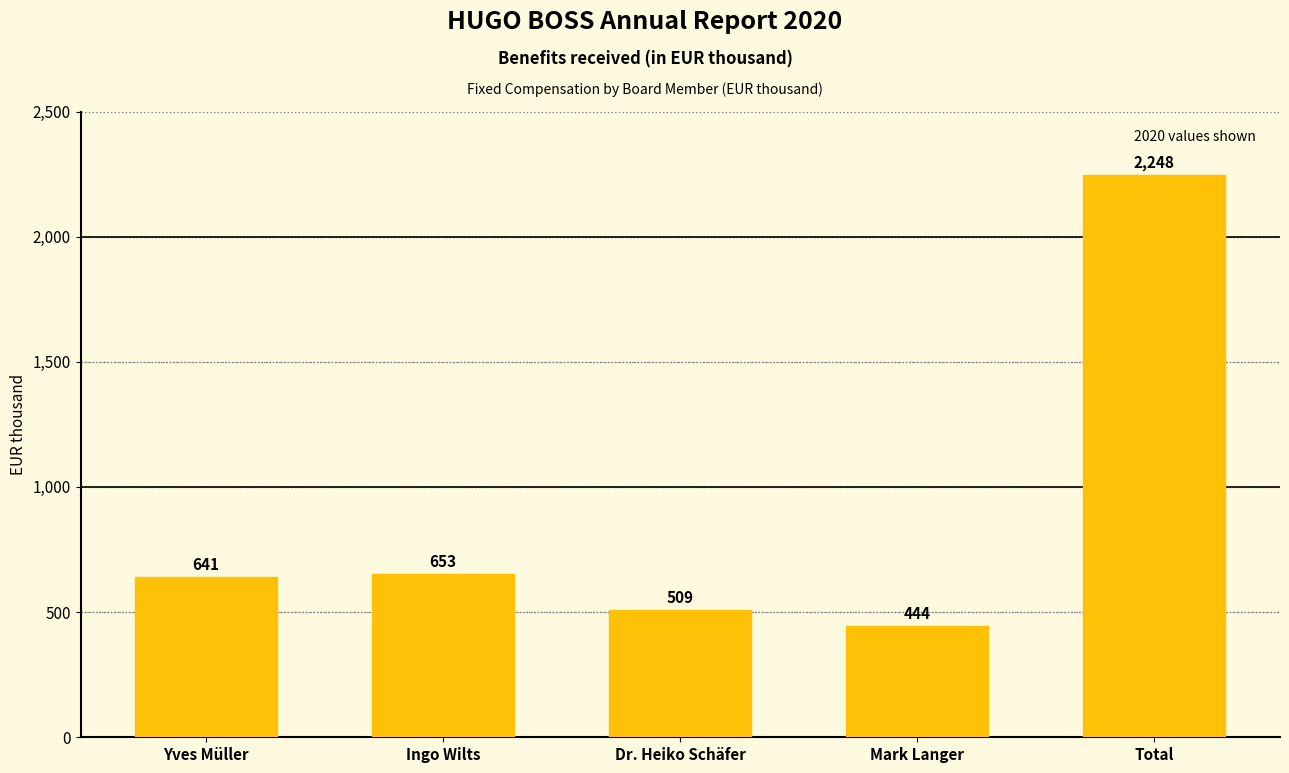

What is the sum of the values at Dr. Heiko Schäfer and Ingo Wilts?

1162